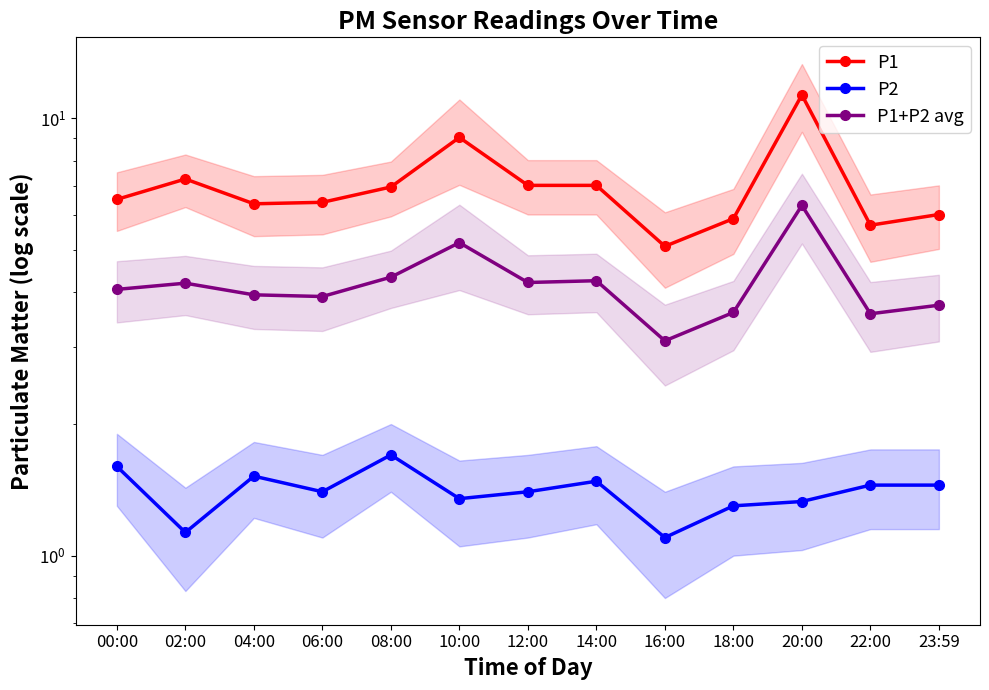

What position from the right is 00:00?

13